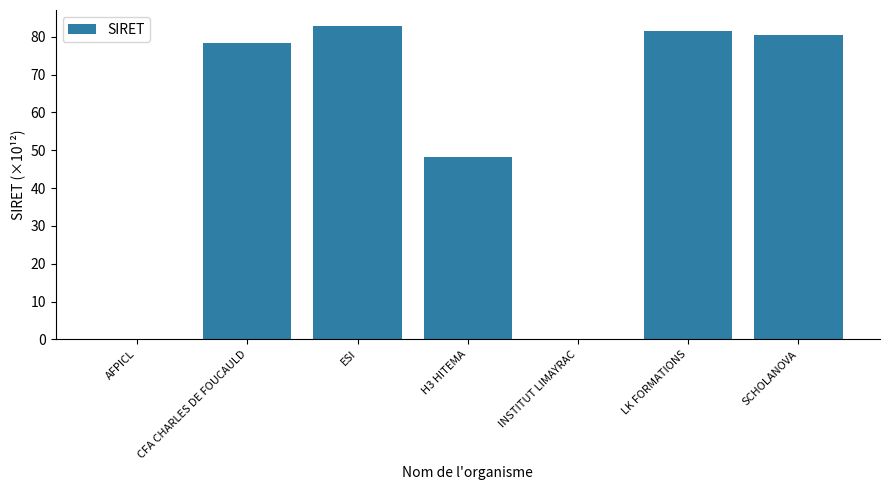

The chart shows a value of 138.7 at LK FORMATIONS. True or false?

False